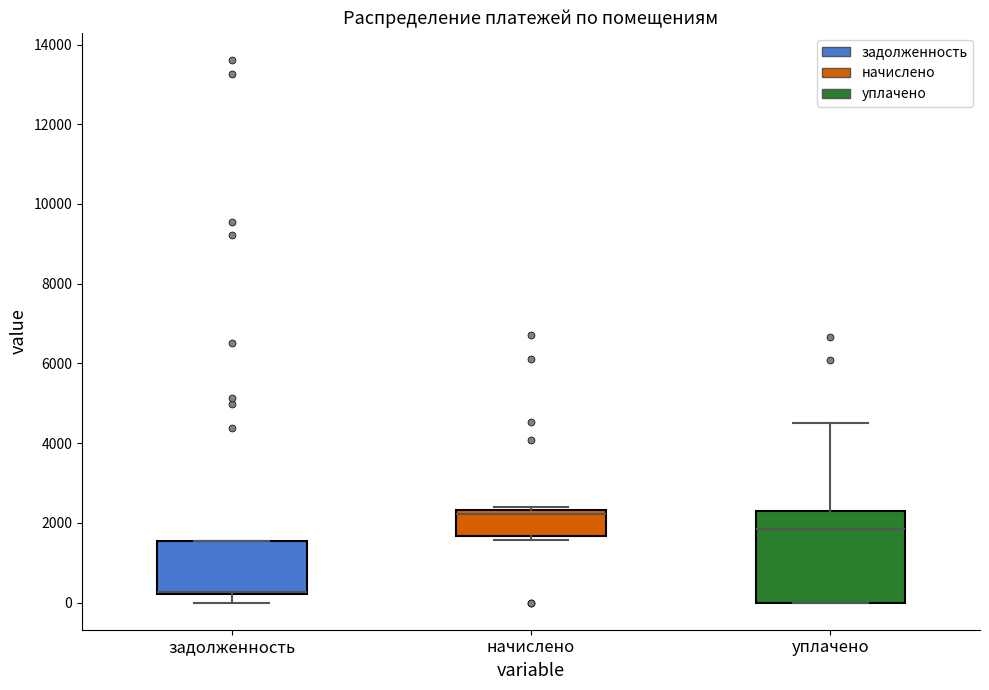

Reading left to right, read every box against the y-axis: the position of its median line, the range the box covers, and the ends of its whiskers. The values are not printed on the chart, so give them approximately, as read against the axis.

задолженность: median 200 (drawn on the box's lower edge), box 200 to 1600, whiskers 0 to 1600
начислено: median 2200, box 1600 to 2400, whiskers 1600 (just below the box's lower edge) to 2400 (just above the box's upper edge)
уплачено: median 1800, box 0 to 2200, whiskers 0 to 4400